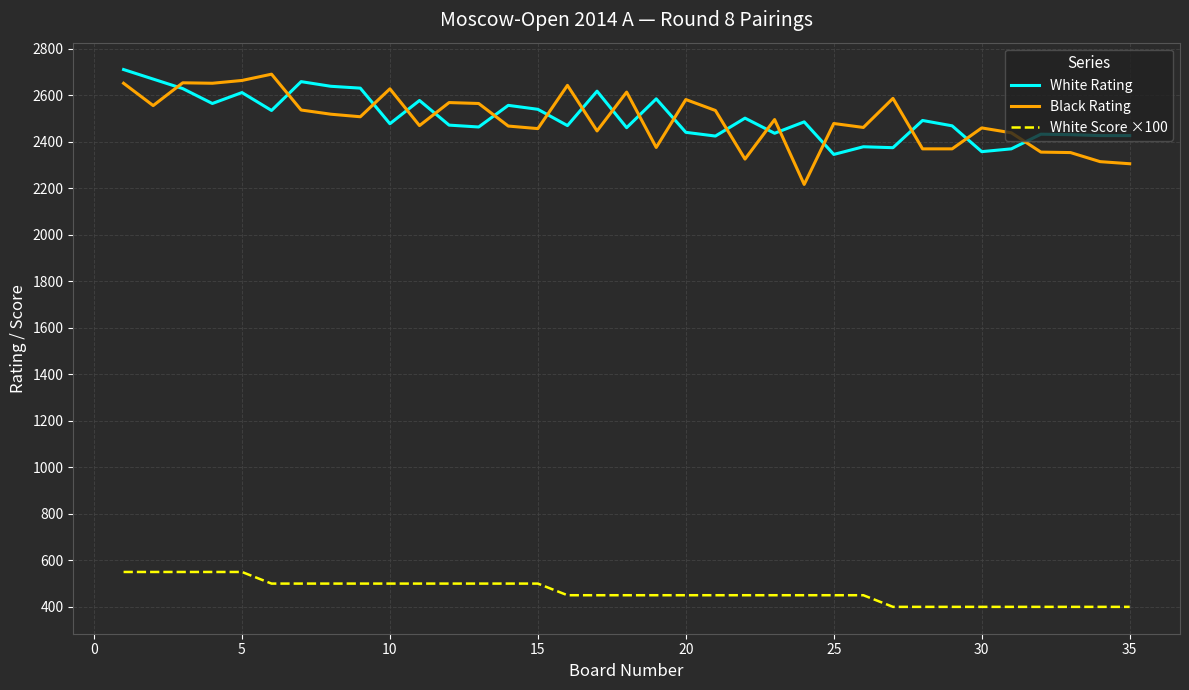

True or false: Black Rating and White Score ×100 intersect in this chart.

False